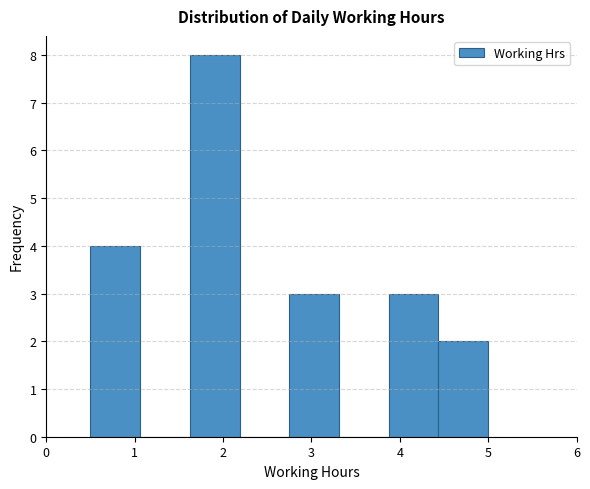

Reading left to right, list every bar in this chart as the range it spans on the x-axis followed by its height. Neither the bar edges nor the heights are printed on the chart, so give them approximately, as read against the axes.

0.5 to 1.1: 4
1.1 to 1.6: 0
1.6 to 2.2: 8
2.2 to 2.8: 0
2.8 to 3.3: 3
3.3 to 3.9: 0
3.9 to 4.4: 3
4.4 to 5.0: 2